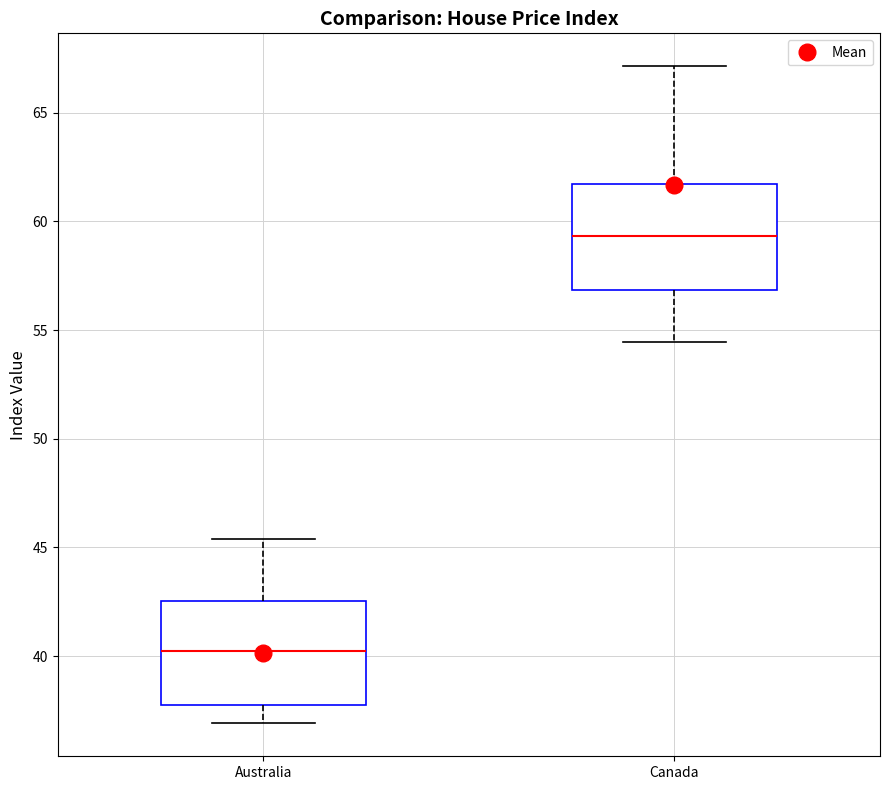

Reading left to right, read every box against the y-axis: the position of its median line, the range the box covers, and the ends of its whiskers. The values are not printed on the chart, so give them approximately, as read against the axis.

Australia: median 40.0, box 38.0 to 42.5, whiskers 37.0 to 45.5
Canada: median 59.5, box 57.0 to 61.5, whiskers 54.5 to 67.0